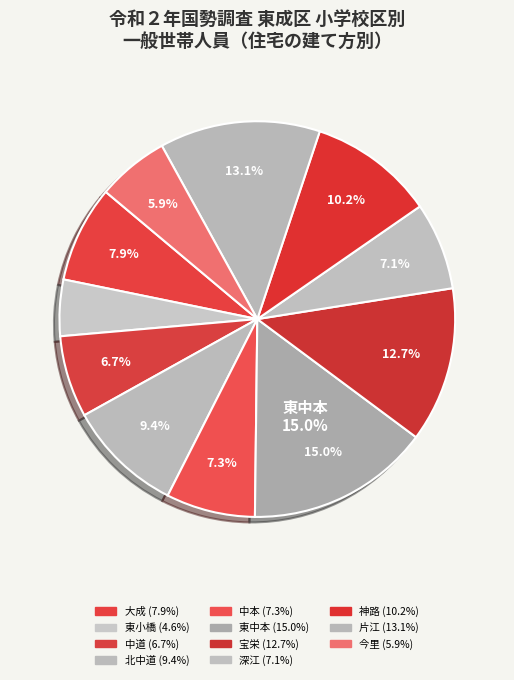

How many slices are in this pie chart?

11